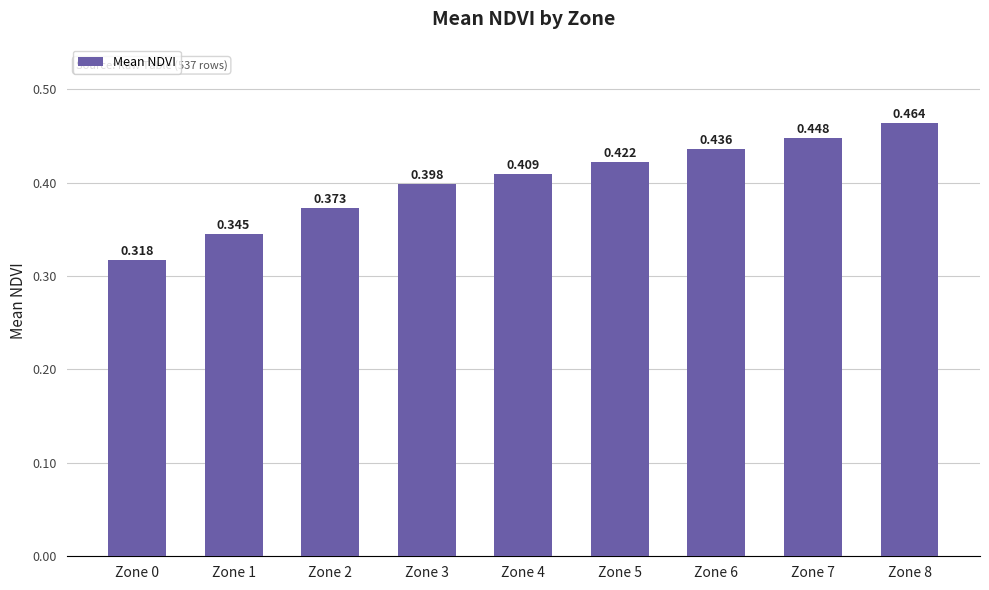

Are the bars grouped side by side (vs. stacked)?

No